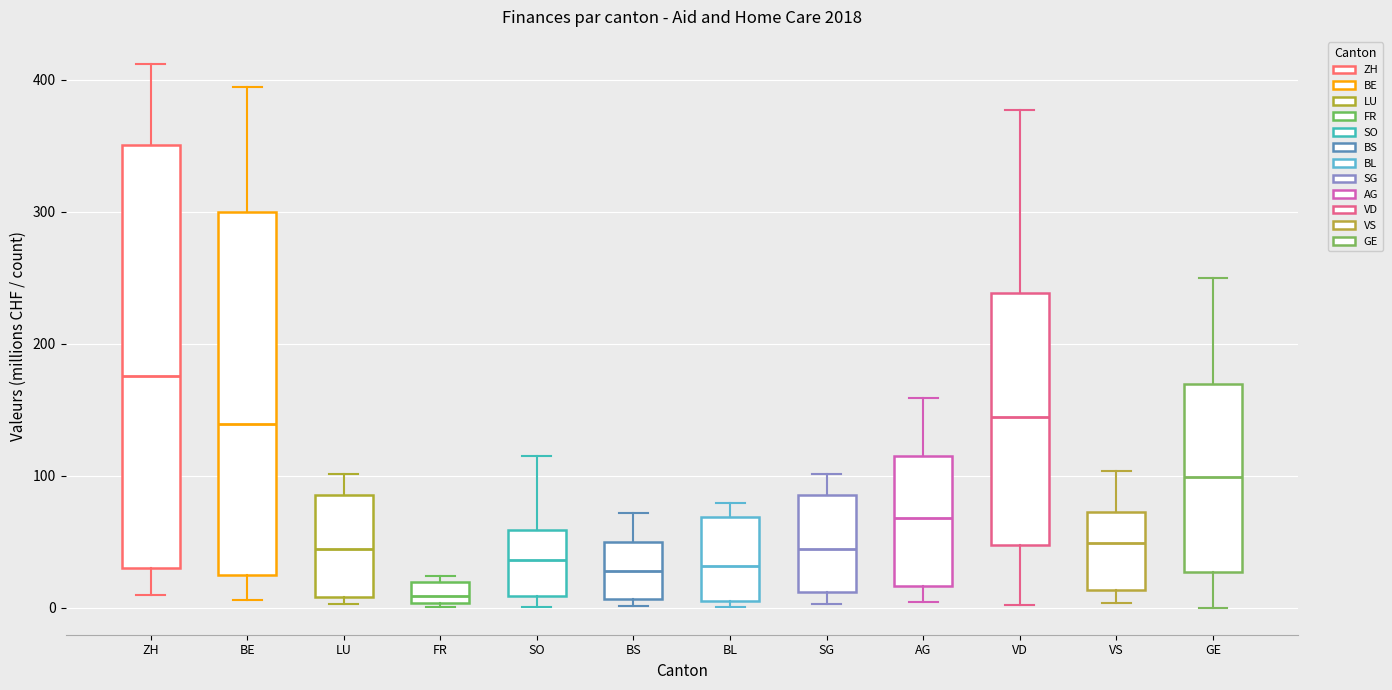

Where is the lower edge of the box for BL on the y-axis? The values are not printed on the chart, so give them approximately, as read against the axis.

0